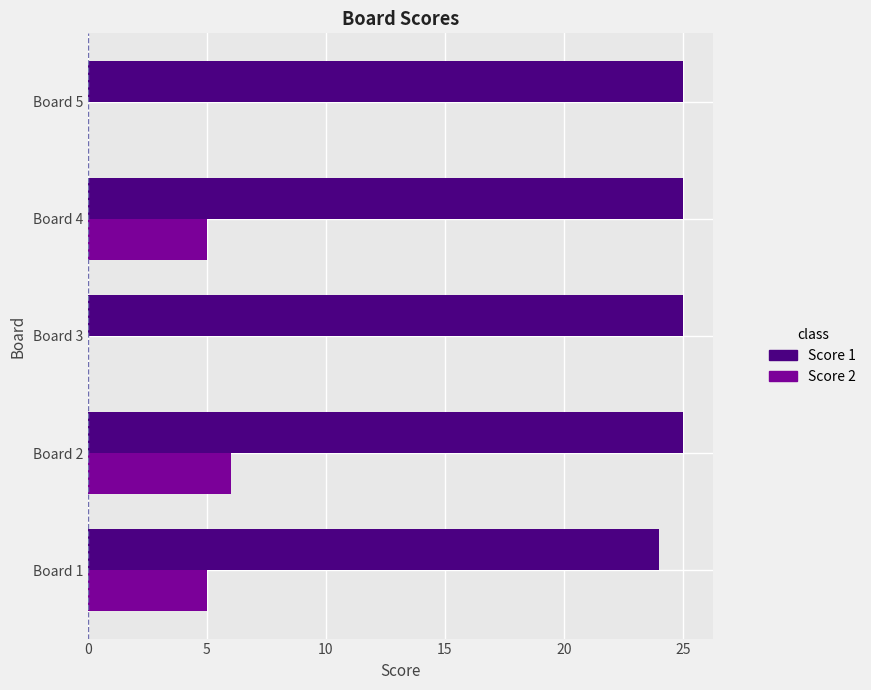

What is the total value across all series at Board 2?

31